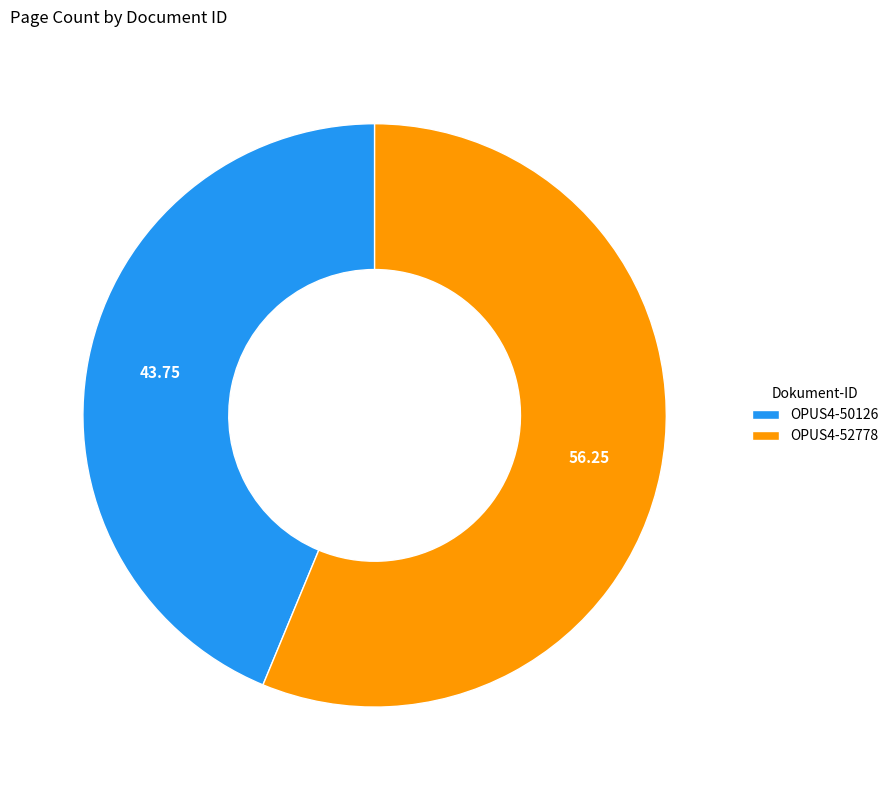

Between OPUS4-52778 and OPUS4-50126, which is larger?

OPUS4-52778